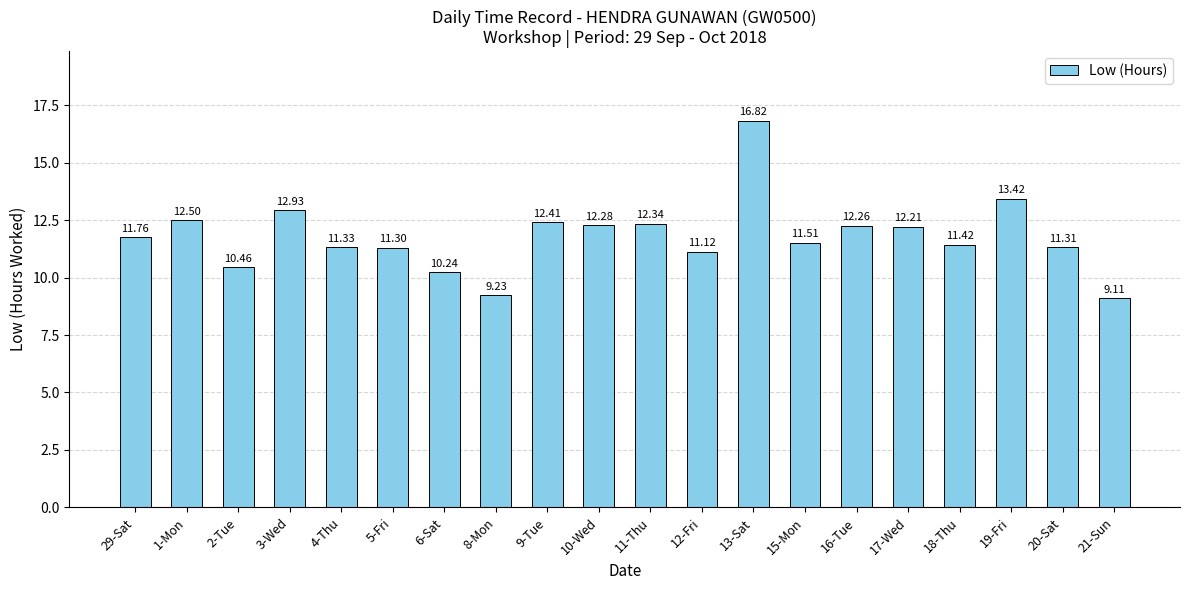

At which category does the chart reach its peak across all series?

13-Sat